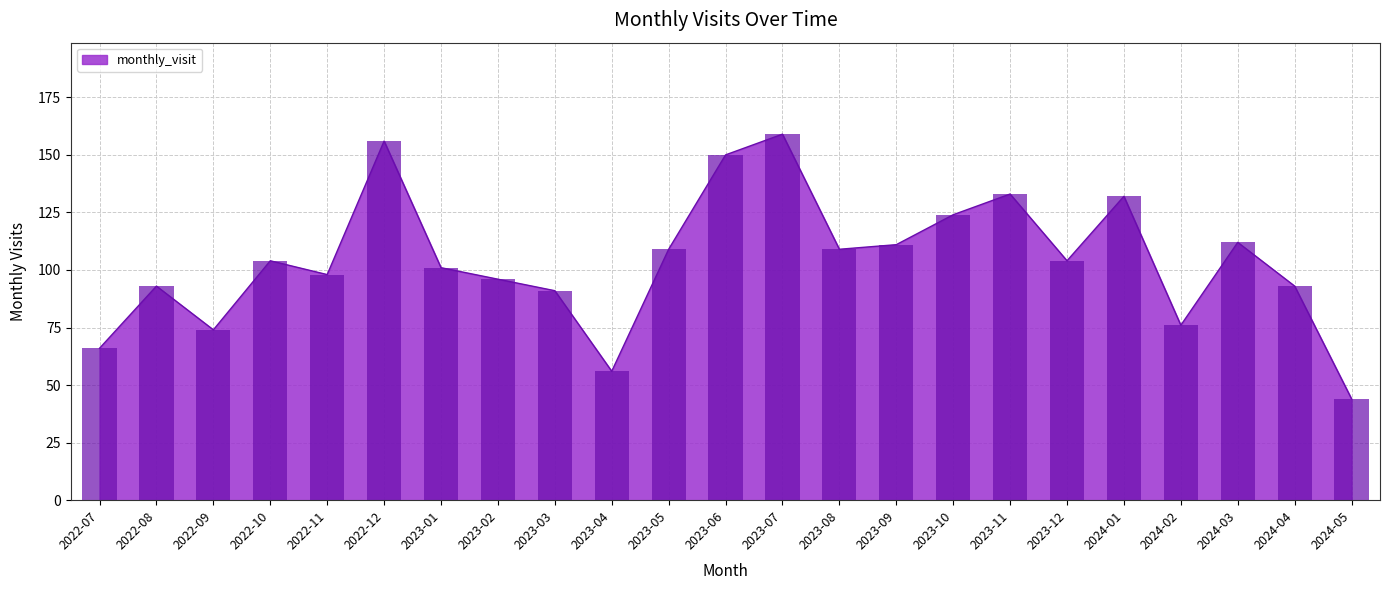

What is the difference between the values at 2023-05 and 2022-07?

43